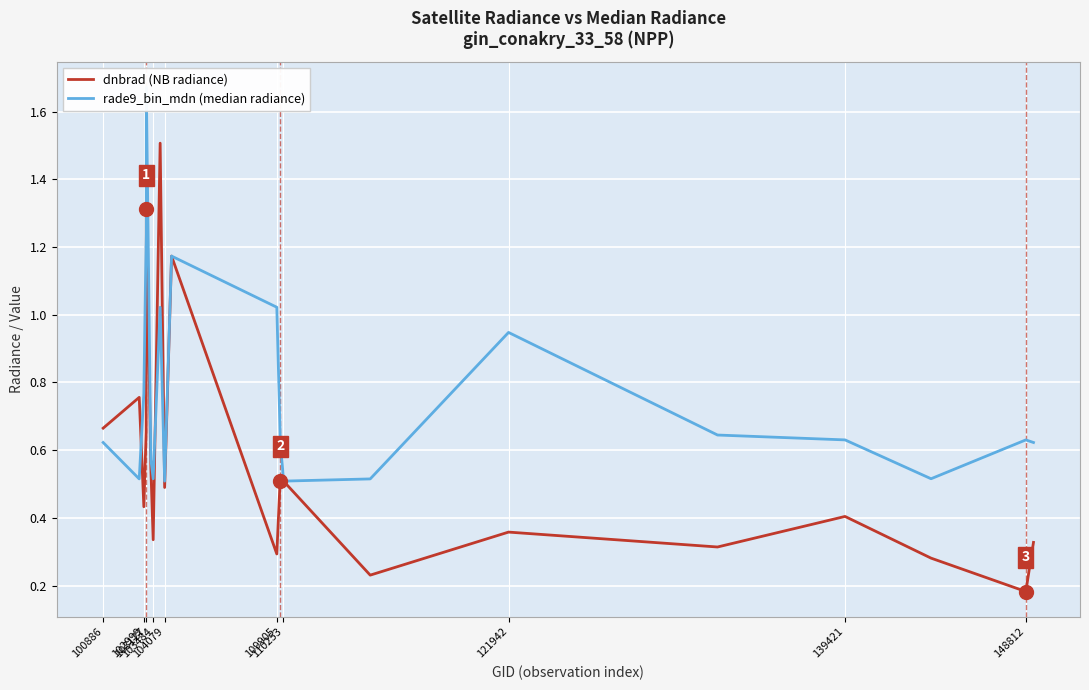

How many dnbrad (NB radiance) values are between 0 and 1?

17